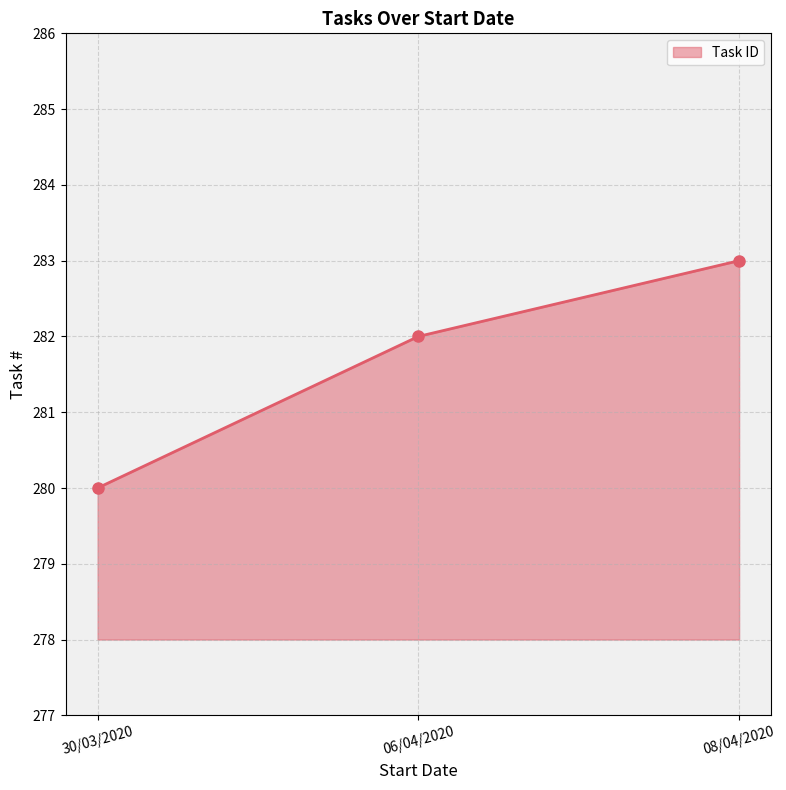

What is the difference between the values at 08/04/2020 and 30/03/2020?

3